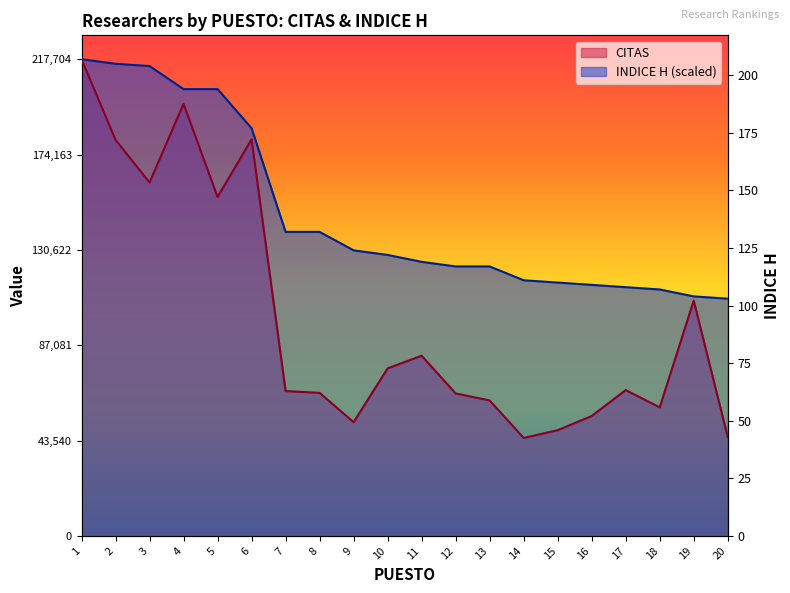

True or false: INDICE H has a value of 109377.9 at 19.

True